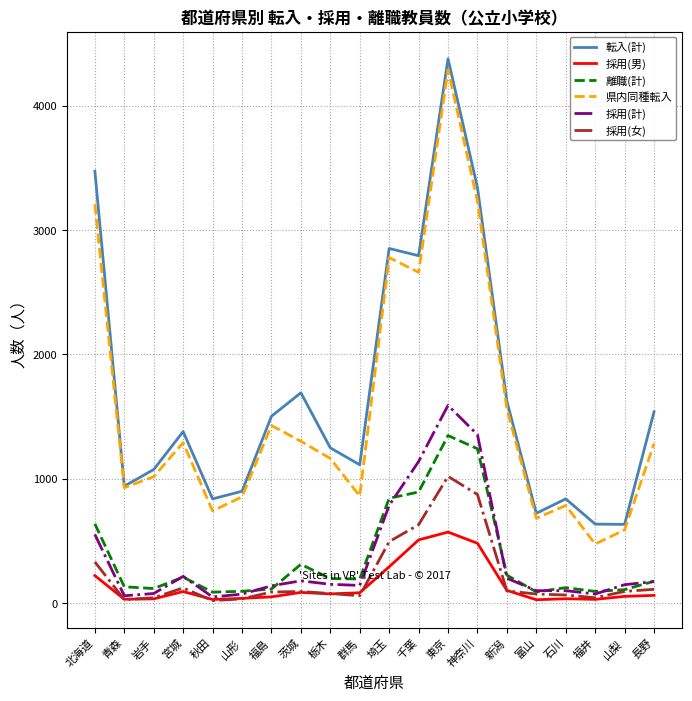

In 転入(計), how many points are higher than both neighbors (excluding endpoints)?

5